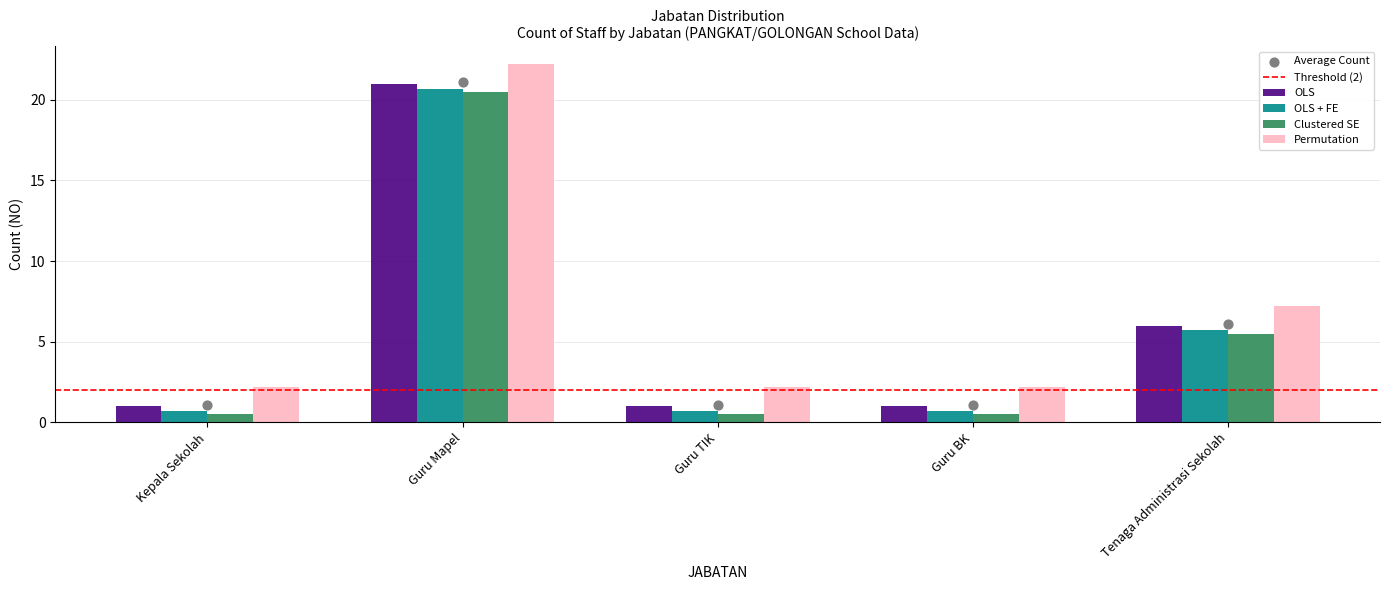

Which series has the widest spread of Y values?

OLS